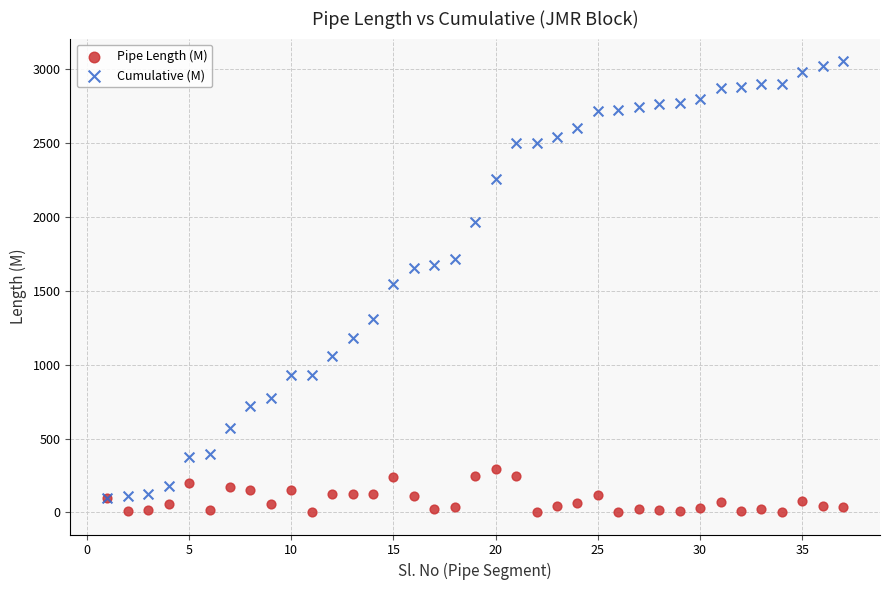

Which series contains the highest Y value?

Cumulative (M)